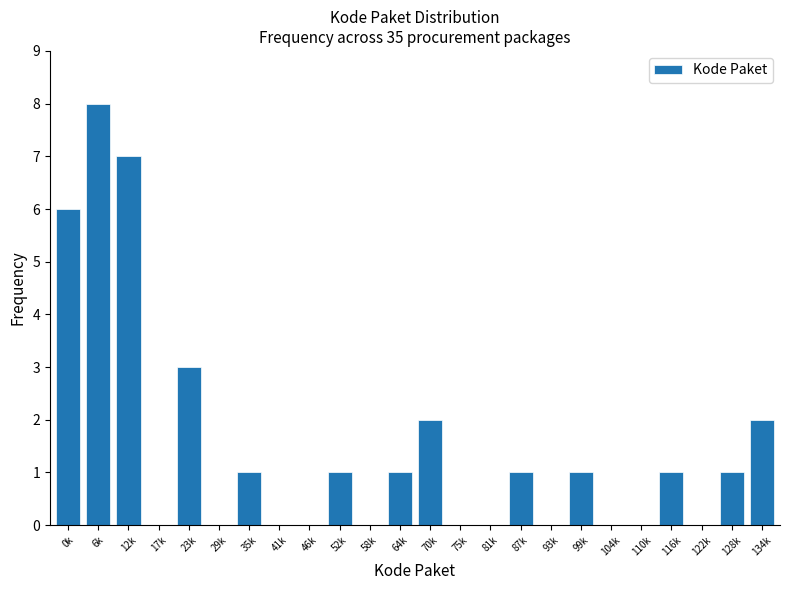

Reading right to left, list all the values displayed in this chart.

134k=2	128k=1	122k=0	116k=1	110k=0	104k=0	99k=1	93k=0	87k=1	81k=0	75k=0	70k=2	64k=1	58k=0	52k=1	46k=0	41k=0	35k=1	29k=0	23k=3	17k=0	12k=7	6k=8	0k=6